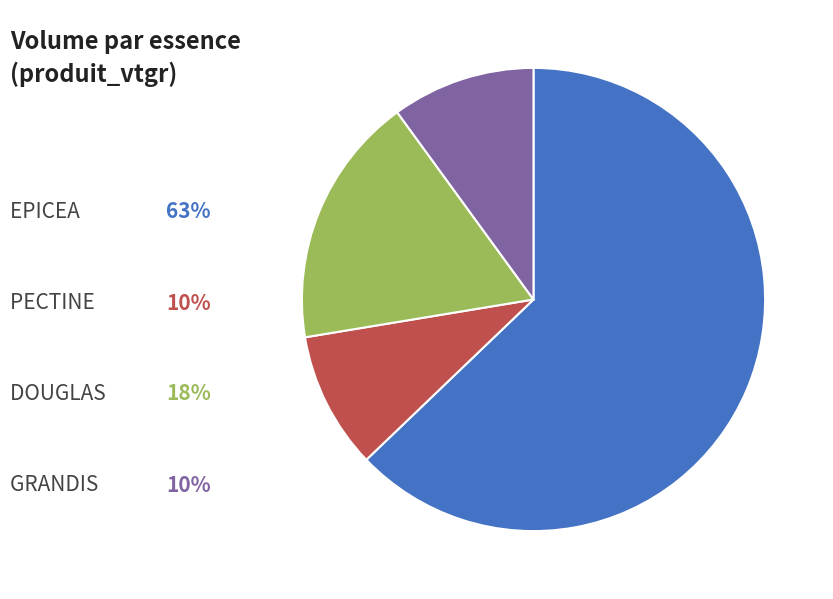

Does any single category account for the majority?

Yes